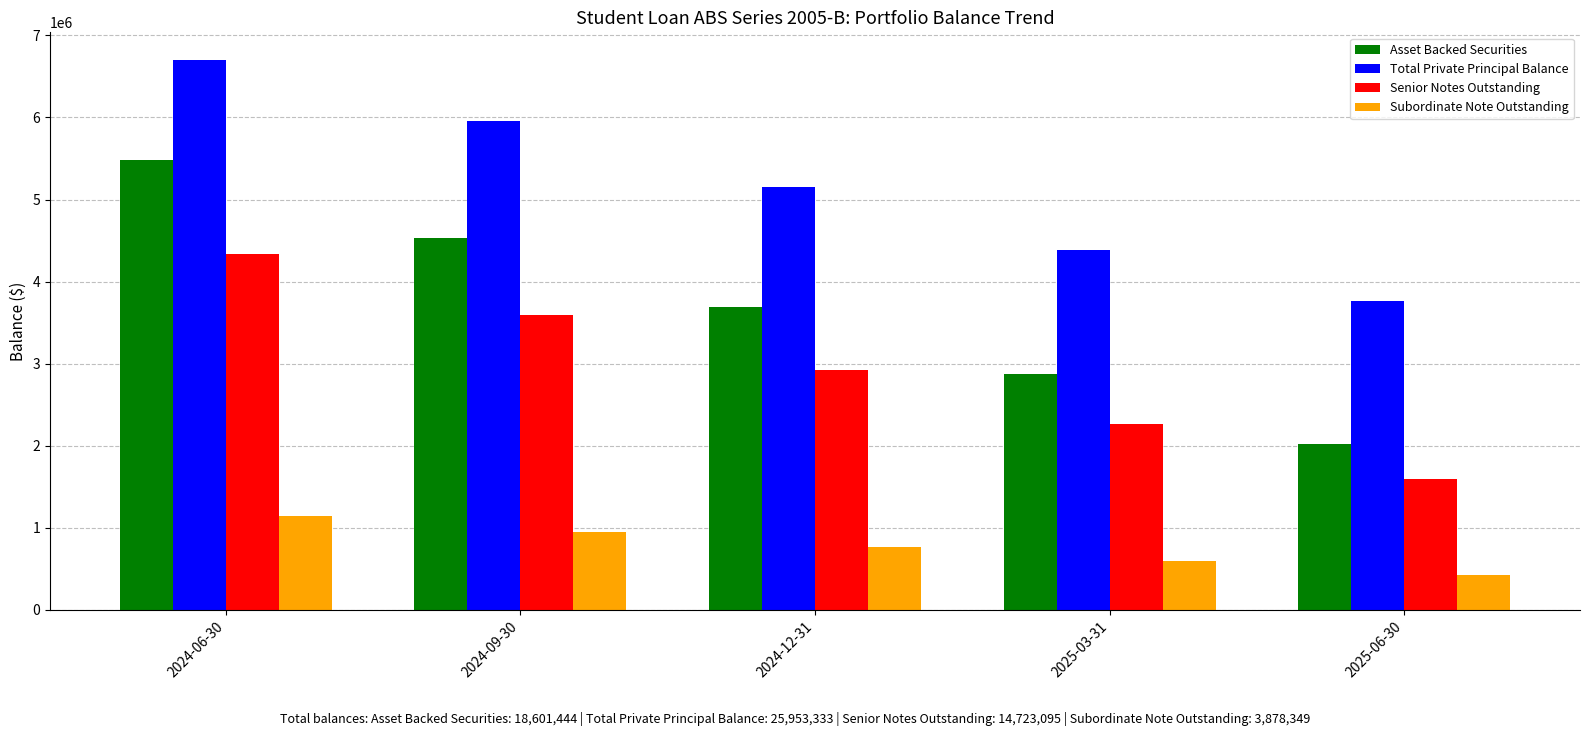

How many bars are there in each group?

4